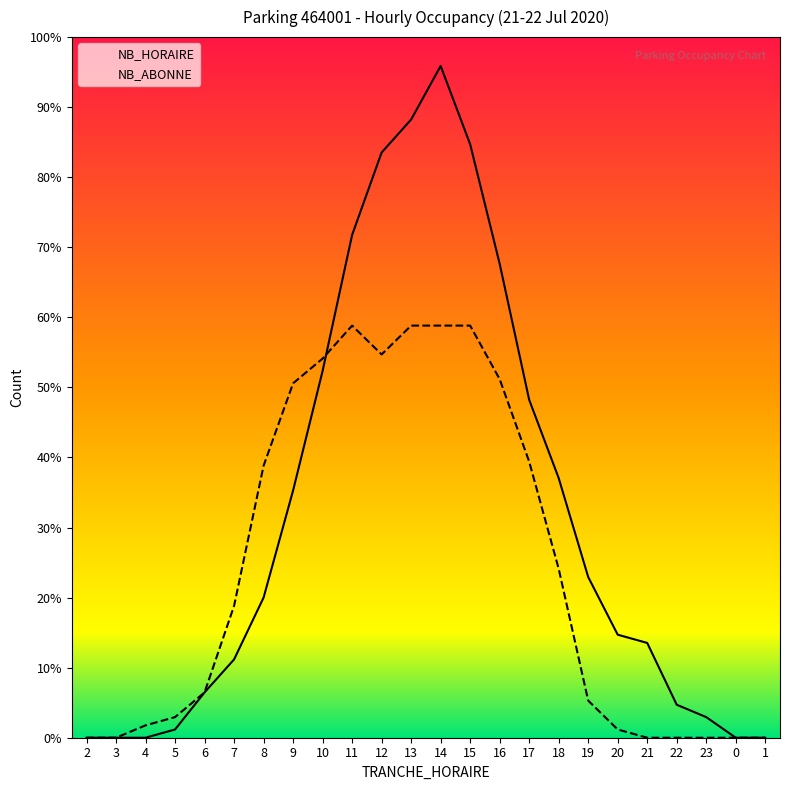

Reading left to right, extract all data points from this chart.

NB_HORAIRE: 0	0	0	2	11	19	34	60	89	122	142	150	163	144	115	82	63	39	25	23	8	5	0	0
NB_ABONNE: 0	0	3	5	11	32	66	86	92	100	93	100	100	100	87	67	41	9	2	0	0	0	0	0